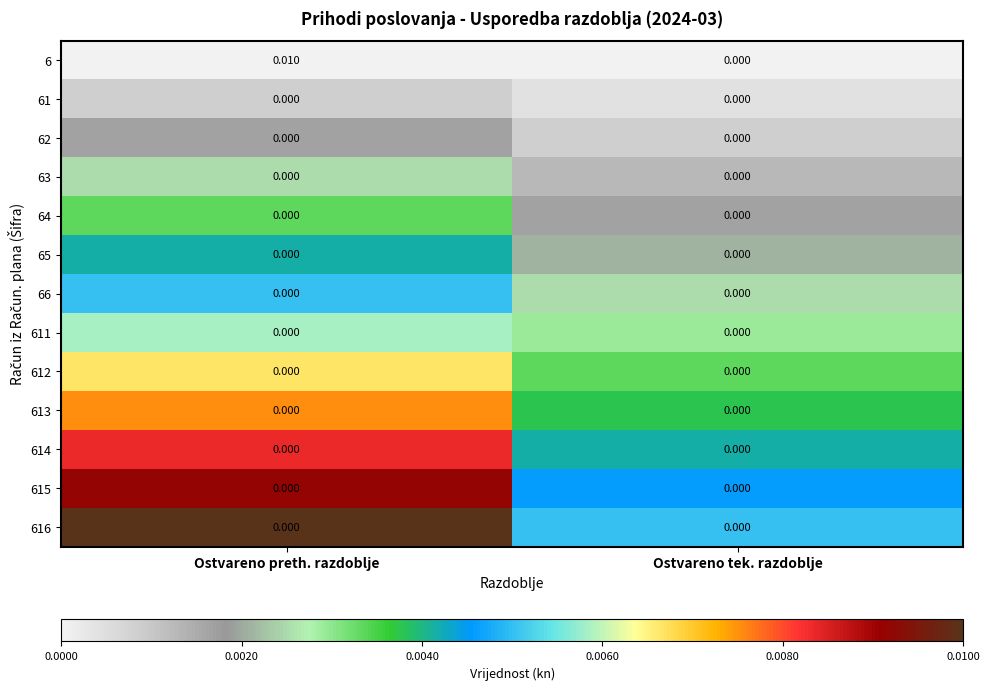

Which label corresponds to the largest value in the chart?

Ostvareno preth. razdoblje